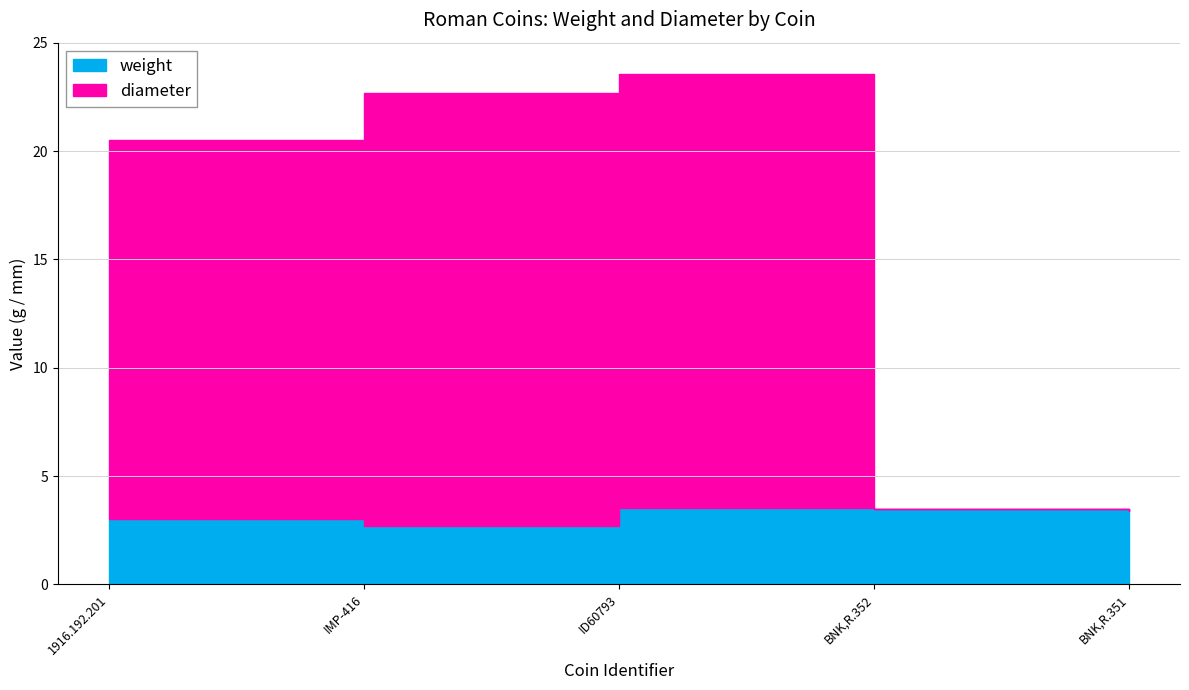

Reading left to right, transcribe all the data shown in this chart.

weight: 3.0	2.7	3.5	3.5	3.4
diameter: 17.5	20.0	20.0	0.0	0.0